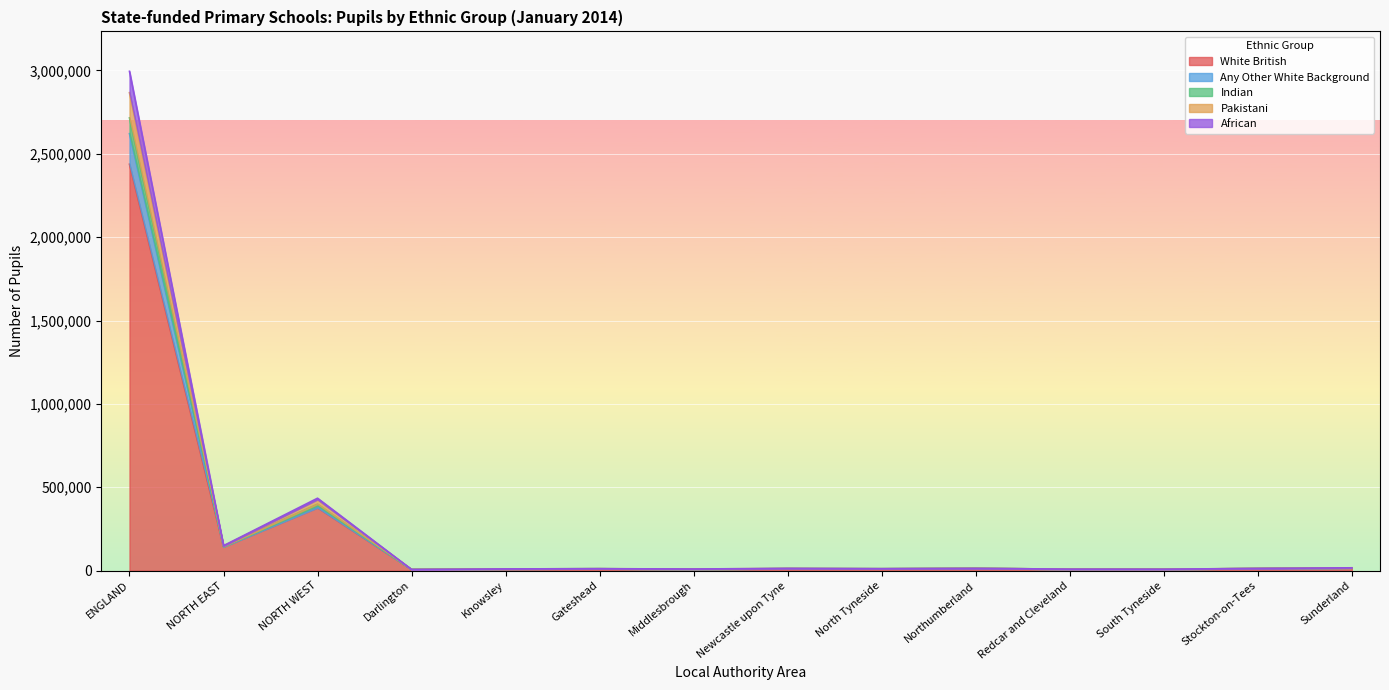

At which label does White British reach its peak?

ENGLAND